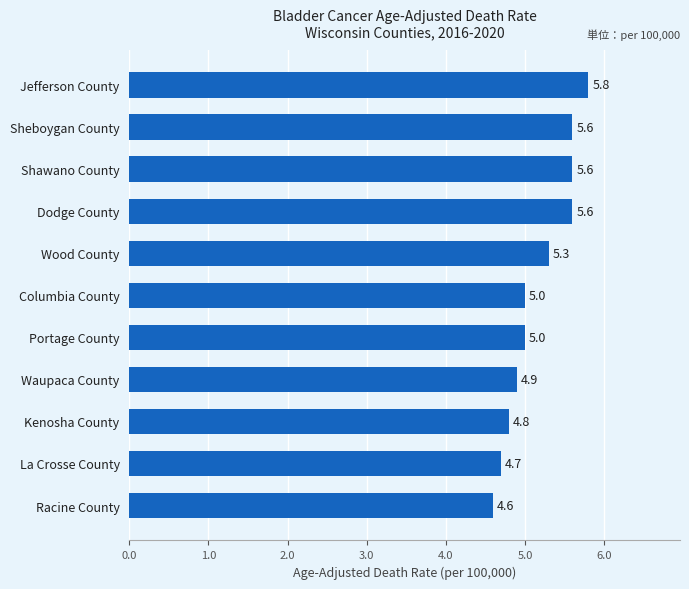

What is the difference between the maximum and minimum values?

1.2